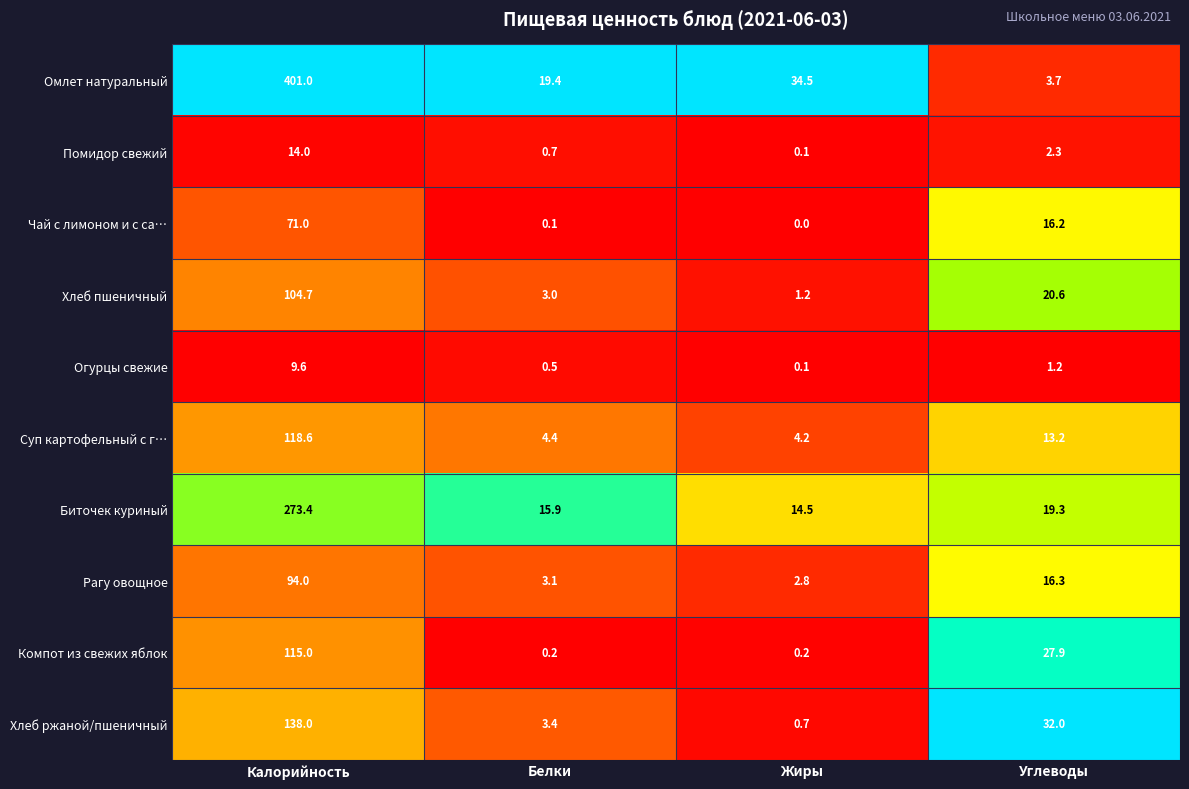

At which label is Помидор свежий closest to 7?

Углеводы